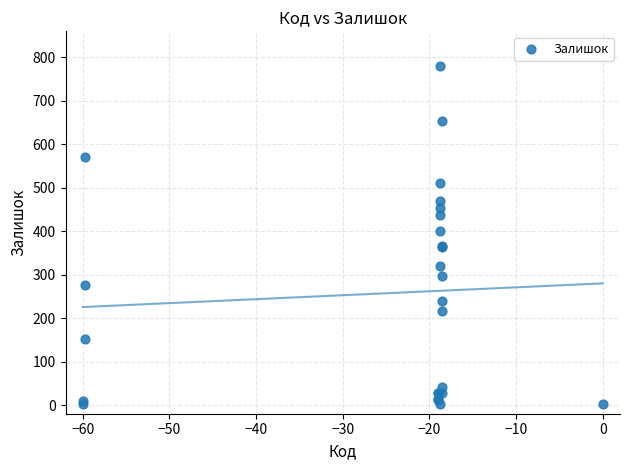

What Y value in the scatter plot is closest to 391?

400